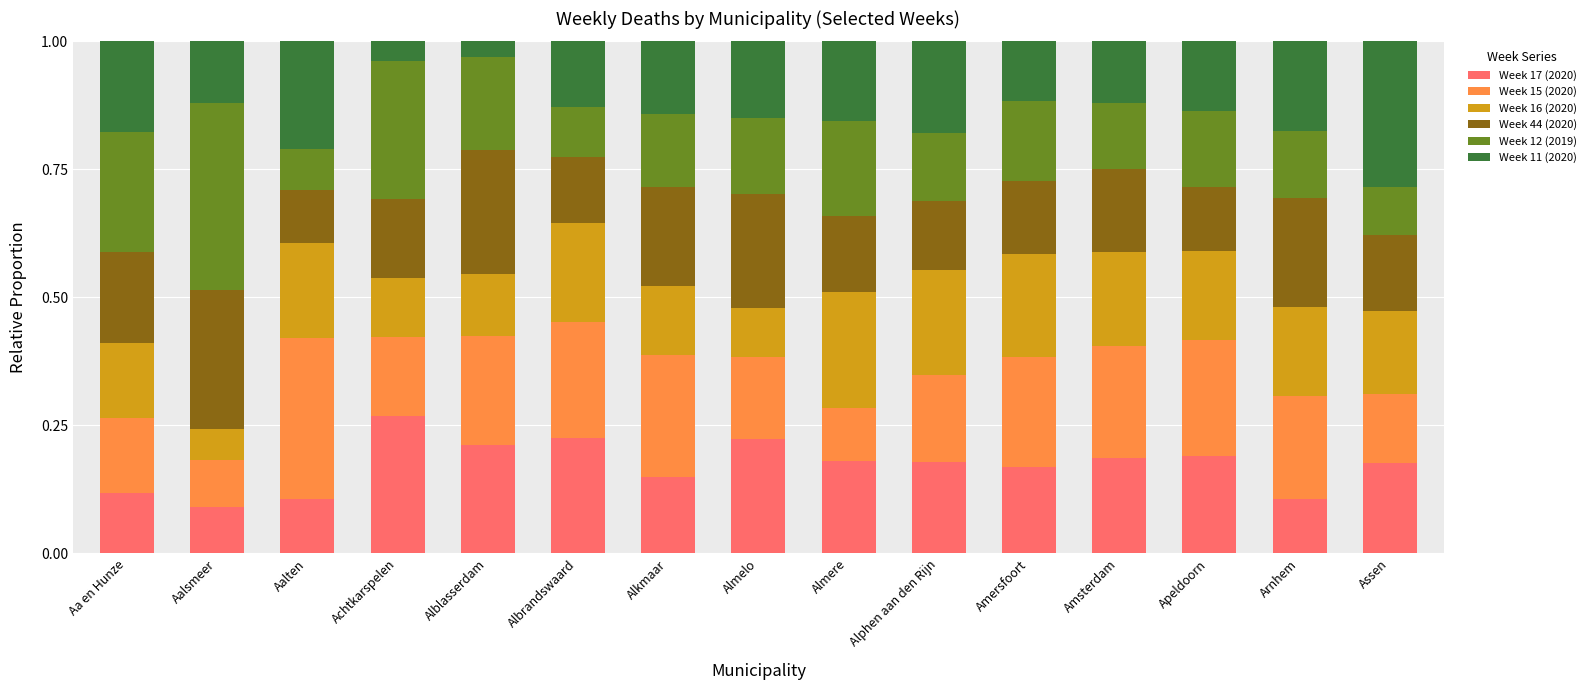

What is the total value across all series at Alkmaar?

1.0